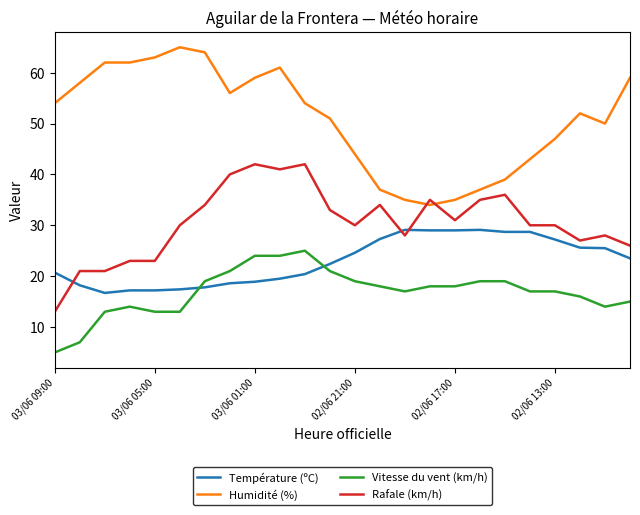

How many series are shown in this chart?

4